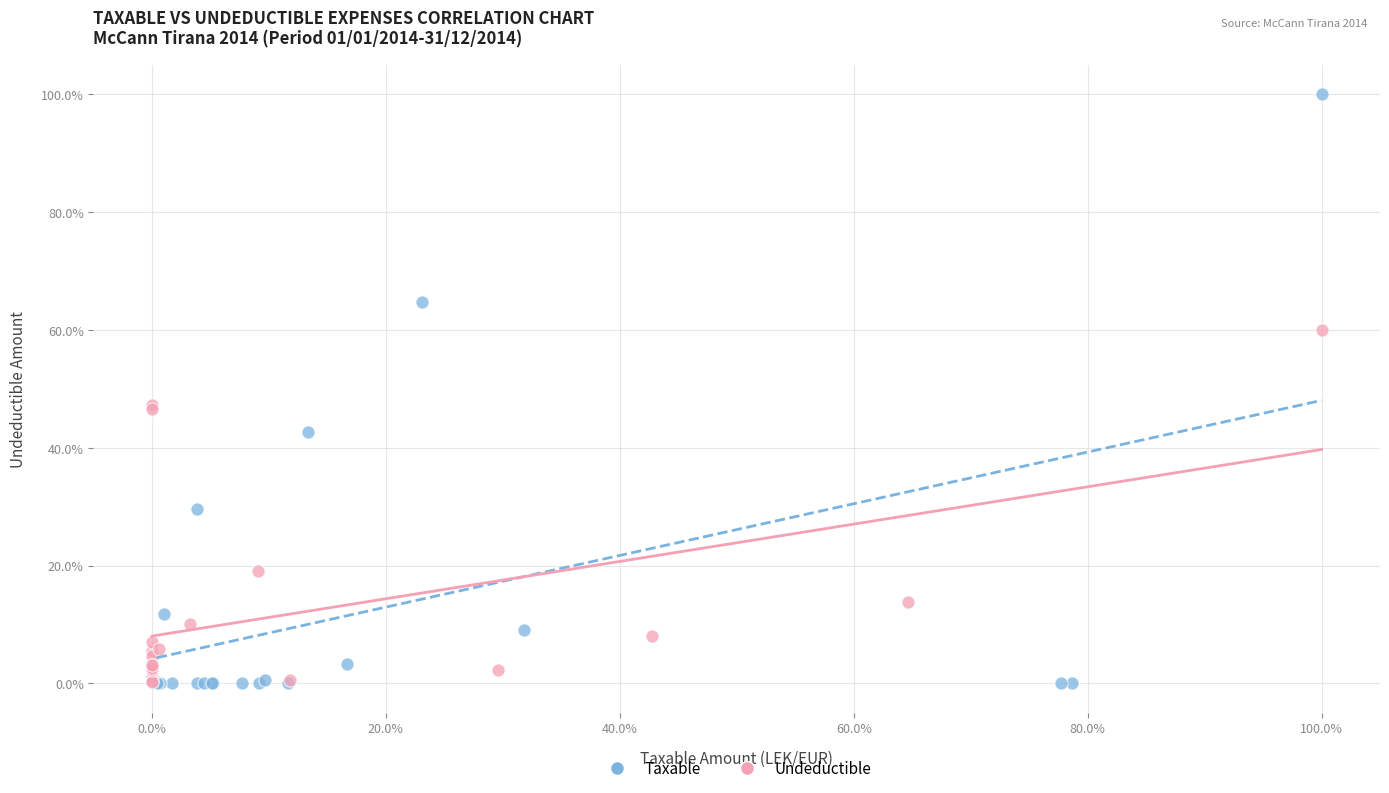

Which series has the largest Y range (max minus min)?

Taxable